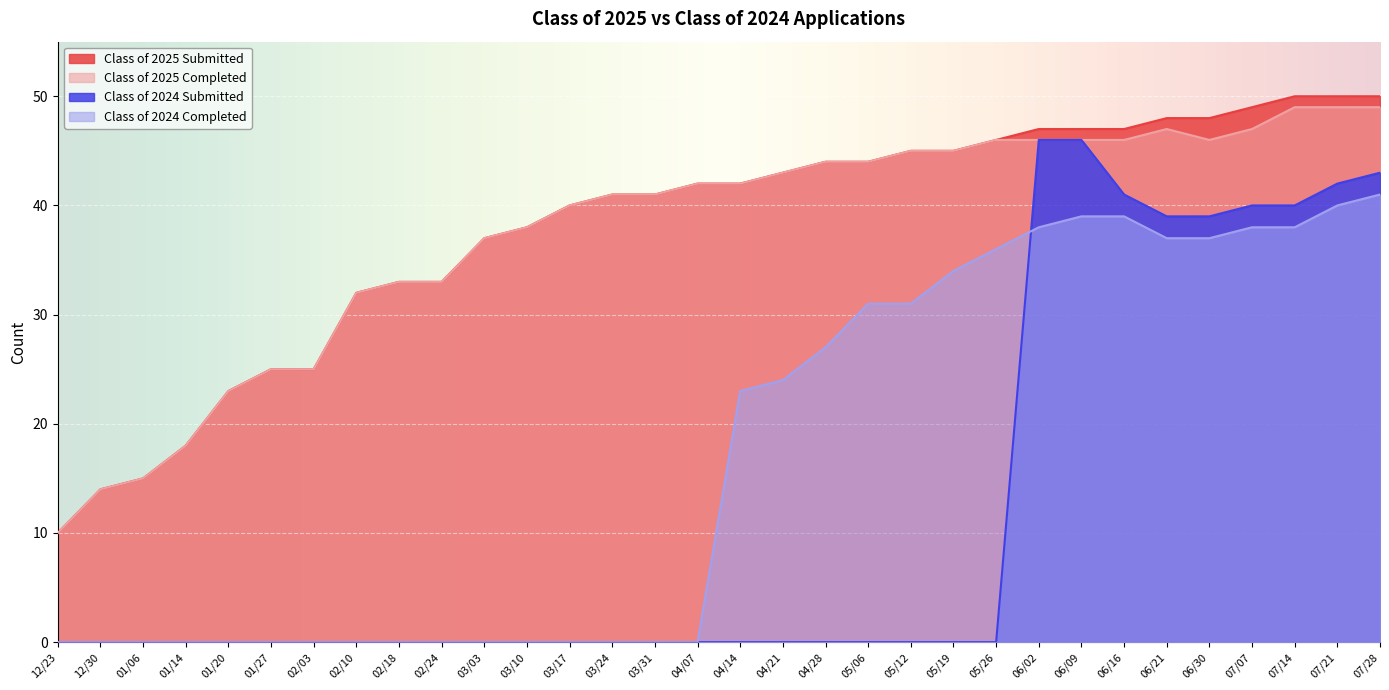

Reading left to right, extract all data points from this chart.

Class of 2025 Submitted: 12/23=10	12/30=14	01/06=15	01/14=18	01/20=23	01/27=25	02/03=25	02/10=32	02/18=33	02/24=33	03/03=37	03/10=38	03/17=40	03/24=41	03/31=41	04/07=42	04/14=42	04/21=43	04/28=44	05/06=44	05/12=45	05/19=45	05/26=46	06/02=47	06/09=47	06/16=47	06/21=48	06/30=48	07/07=49	07/14=50	07/21=50	07/28=50
Class of 2025 Completed: 12/23=10	12/30=14	01/06=15	01/14=18	01/20=23	01/27=25	02/03=25	02/10=32	02/18=33	02/24=33	03/03=37	03/10=38	03/17=40	03/24=41	03/31=41	04/07=42	04/14=42	04/21=43	04/28=44	05/06=44	05/12=45	05/19=45	05/26=46	06/02=46	06/09=46	06/16=46	06/21=47	06/30=46	07/07=47	07/14=49	07/21=49	07/28=49
Class of 2024 Submitted: 12/23=0	12/30=0	01/06=0	01/14=0	01/20=0	01/27=0	02/03=0	02/10=0	02/18=0	02/24=0	03/03=0	03/10=0	03/17=0	03/24=0	03/31=0	04/07=0	04/14=0	04/21=0	04/28=0	05/06=0	05/12=0	05/19=0	05/26=0	06/02=46	06/09=46	06/16=41	06/21=39	06/30=39	07/07=40	07/14=40	07/21=42	07/28=43
Class of 2024 Completed: 12/23=0	12/30=0	01/06=0	01/14=0	01/20=0	01/27=0	02/03=0	02/10=0	02/18=0	02/24=0	03/03=0	03/10=0	03/17=0	03/24=0	03/31=0	04/07=0	04/14=23	04/21=24	04/28=27	05/06=31	05/12=31	05/19=34	05/26=36	06/02=38	06/09=39	06/16=39	06/21=37	06/30=37	07/07=38	07/14=38	07/21=40	07/28=41